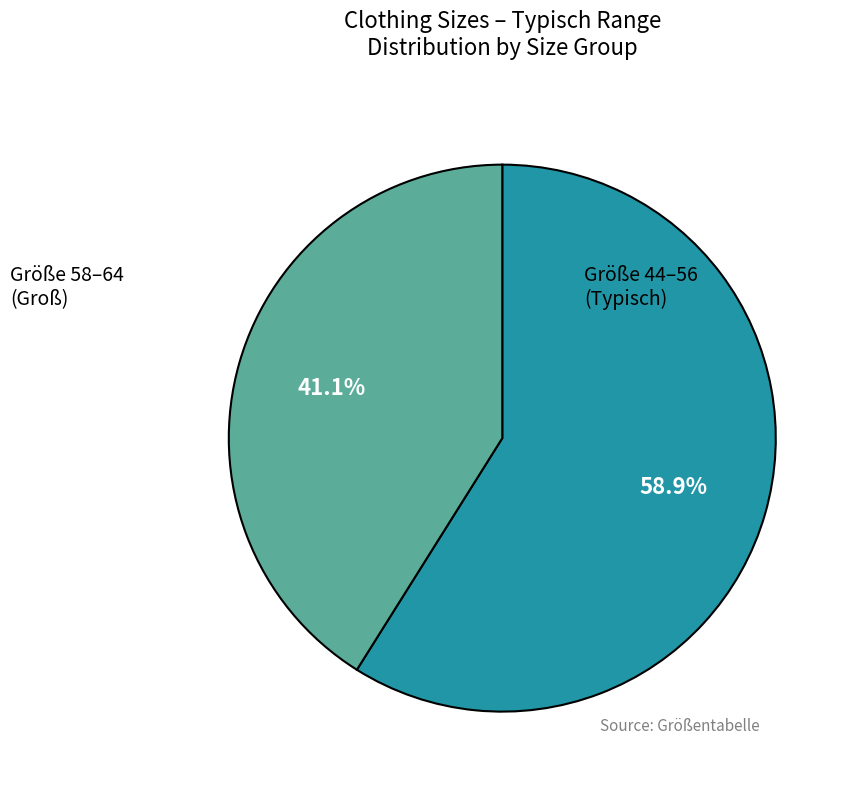

What percentage is NOT represented by Größe 58–64 (Groß)?

58.9%